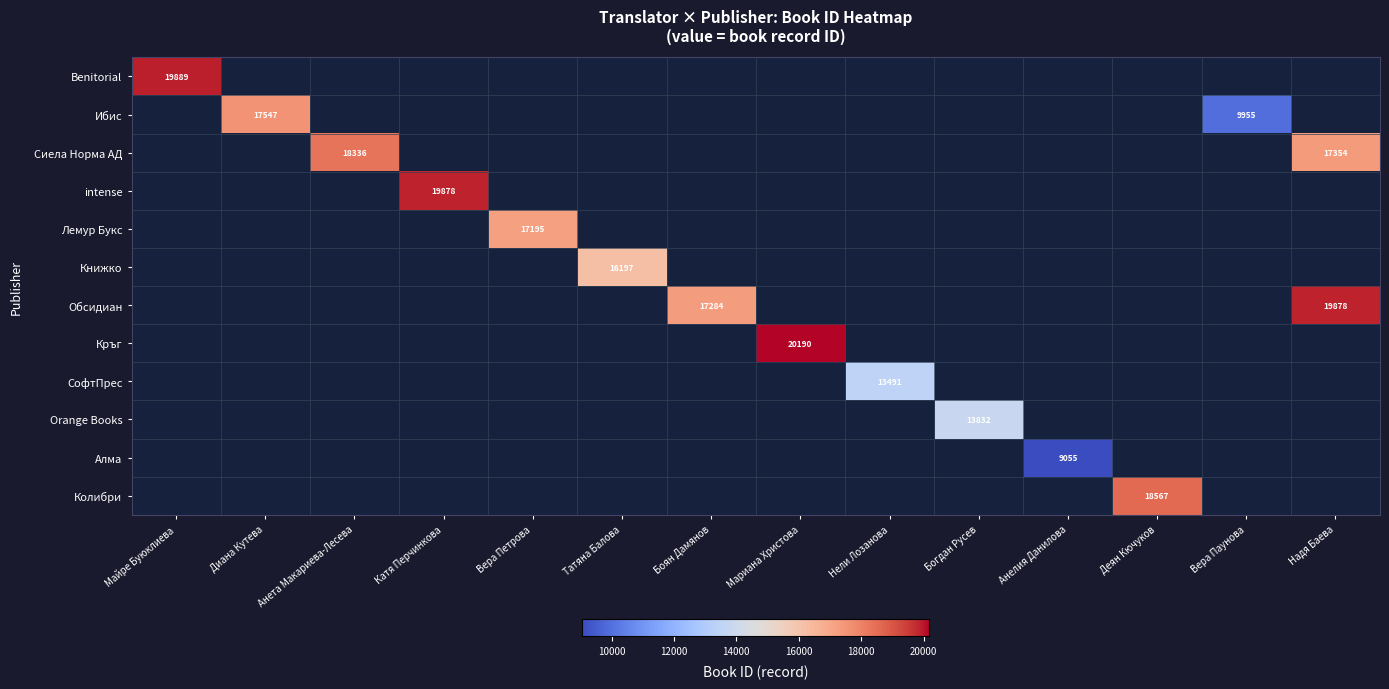

Is the value of Ибис at Деян Кючуков greater than the value of Кръг at Нели Лозанова?

No